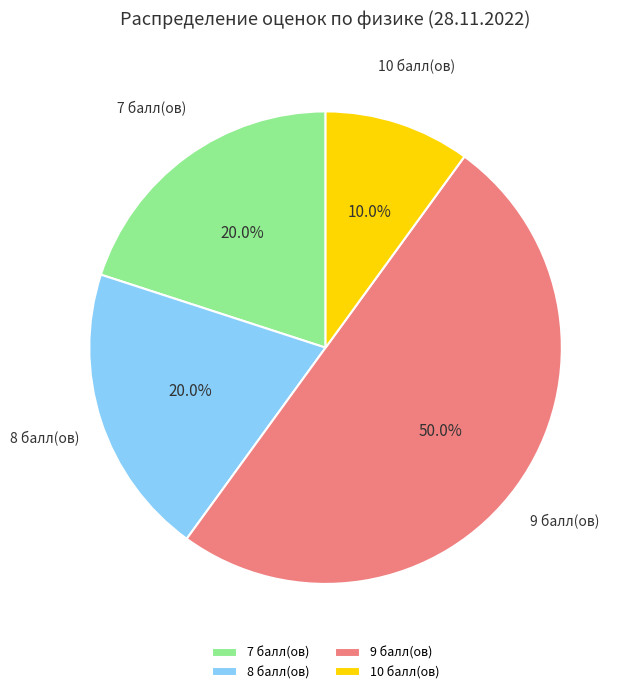

Combined, what portion of the pie is 10 балл(ов) and 9 балл(ов)?

60.0%